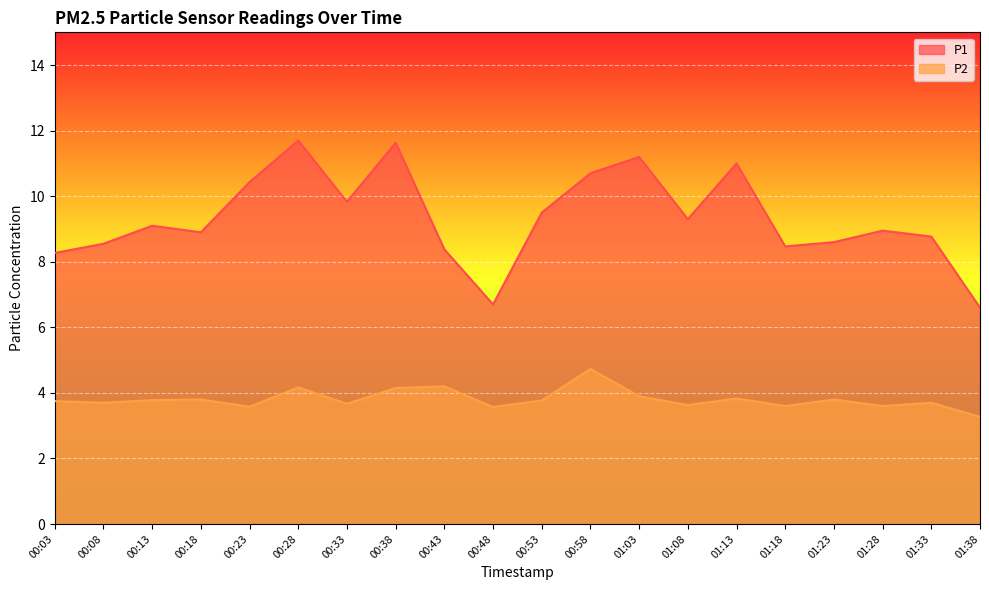

True or false: P2 and P1 intersect in this chart.

False